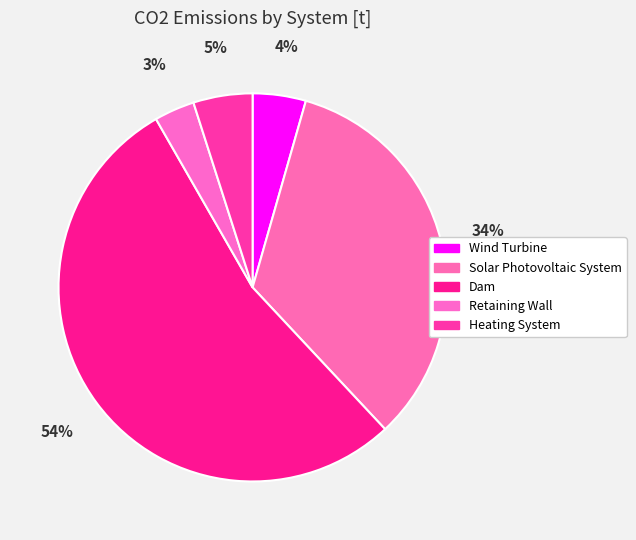

How many slices are in this pie chart?

5